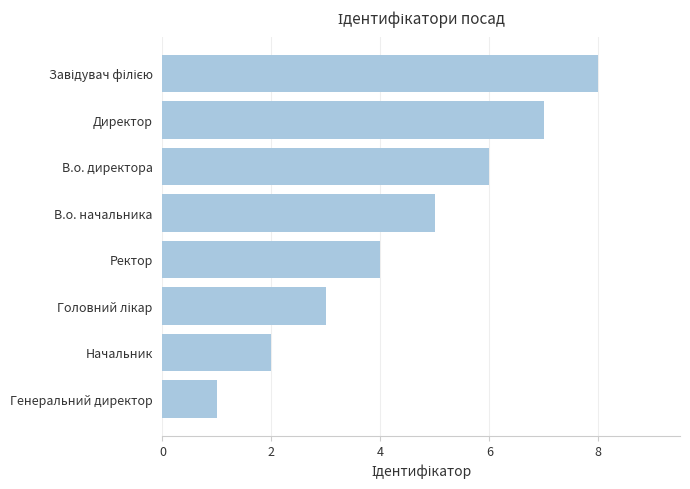

What is the maximum value shown in the chart?

8